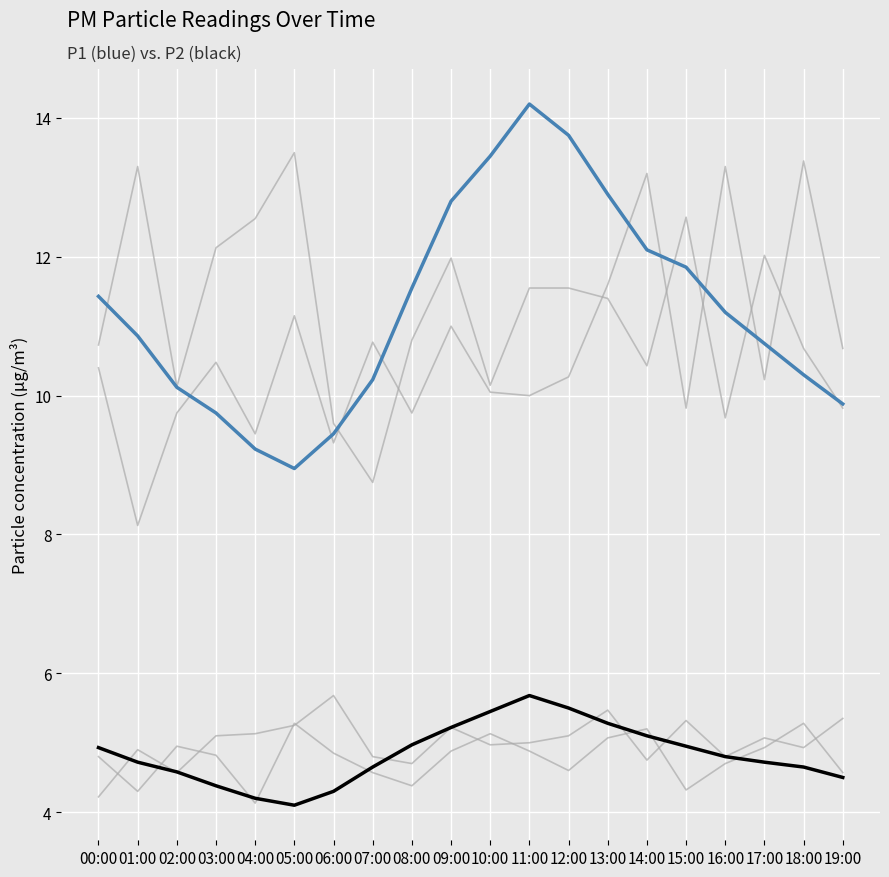

Reading left to right, list all the values displayed in this chart.

P1_bg1: 00:00=10.7	01:00=13.3	02:00=10.1	03:00=12.1	04:00=12.6	05:00=13.5	06:00=9.6	07:00=8.8	08:00=10.8	09:00=12.0	10:00=10.2	11:00=11.6	12:00=11.6	13:00=11.4	14:00=10.4	15:00=12.6	16:00=9.7	17:00=12.0	18:00=10.7	19:00=9.8
P1_bg2: 00:00=10.4	01:00=8.1	02:00=9.8	03:00=10.5	04:00=9.4	05:00=11.2	06:00=9.3	07:00=10.8	08:00=9.8	09:00=11.0	10:00=10.1	11:00=10.0	12:00=10.3	13:00=11.6	14:00=13.2	15:00=9.8	16:00=13.3	17:00=10.2	18:00=13.4	19:00=10.7
P2_bg1: 00:00=4.2	01:00=4.9	02:00=4.6	03:00=5.1	04:00=5.1	05:00=5.2	06:00=5.7	07:00=4.8	08:00=4.7	09:00=5.2	10:00=5.0	11:00=5.0	12:00=5.1	13:00=5.5	14:00=4.8	15:00=5.3	16:00=4.8	17:00=5.1	18:00=4.9	19:00=5.3
P2_bg2: 00:00=4.8	01:00=4.3	02:00=5.0	03:00=4.8	04:00=4.1	05:00=5.3	06:00=4.8	07:00=4.6	08:00=4.4	09:00=4.9	10:00=5.1	11:00=4.9	12:00=4.6	13:00=5.1	14:00=5.2	15:00=4.3	16:00=4.7	17:00=4.9	18:00=5.3	19:00=4.6
P1: 00:00=11.4	01:00=10.9	02:00=10.1	03:00=9.8	04:00=9.2	05:00=8.9	06:00=9.4	07:00=10.2	08:00=11.6	09:00=12.8	10:00=13.4	11:00=14.2	12:00=13.8	13:00=12.9	14:00=12.1	15:00=11.8	16:00=11.2	17:00=10.8	18:00=10.3	19:00=9.9
P2: 00:00=4.9	01:00=4.7	02:00=4.6	03:00=4.4	04:00=4.2	05:00=4.1	06:00=4.3	07:00=4.7	08:00=5.0	09:00=5.2	10:00=5.5	11:00=5.7	12:00=5.5	13:00=5.3	14:00=5.1	15:00=5.0	16:00=4.8	17:00=4.7	18:00=4.7	19:00=4.5